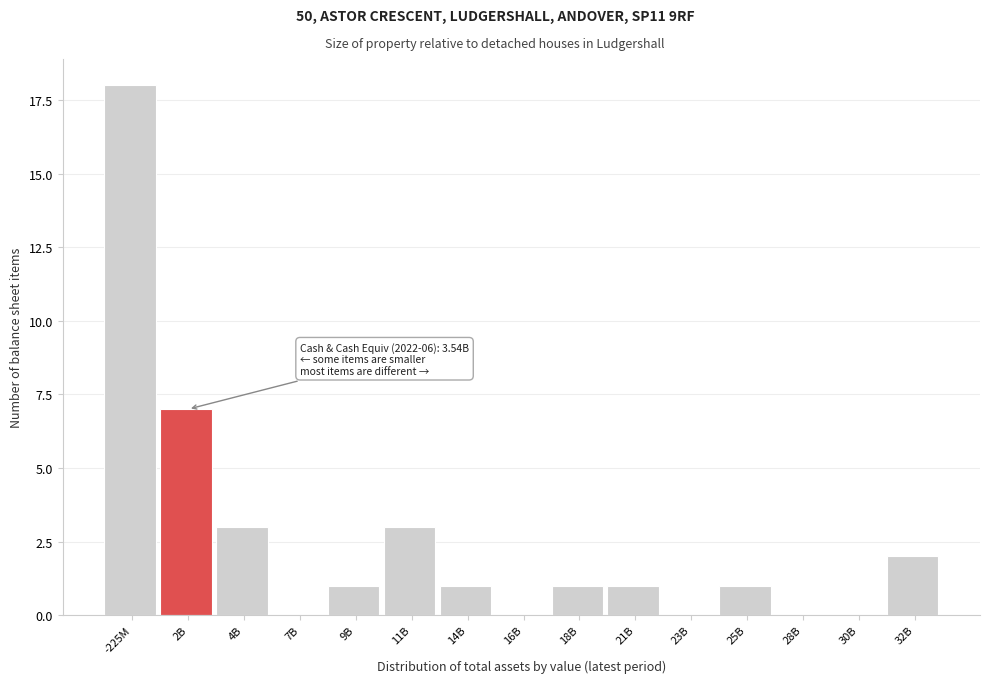

Reading left to right, extract all data points from this chart.

-225M=18	2B=7	4B=3	7B=0	9B=1	11B=3	14B=1	16B=0	18B=1	21B=1	23B=0	25B=1	28B=0	30B=0	32B=2